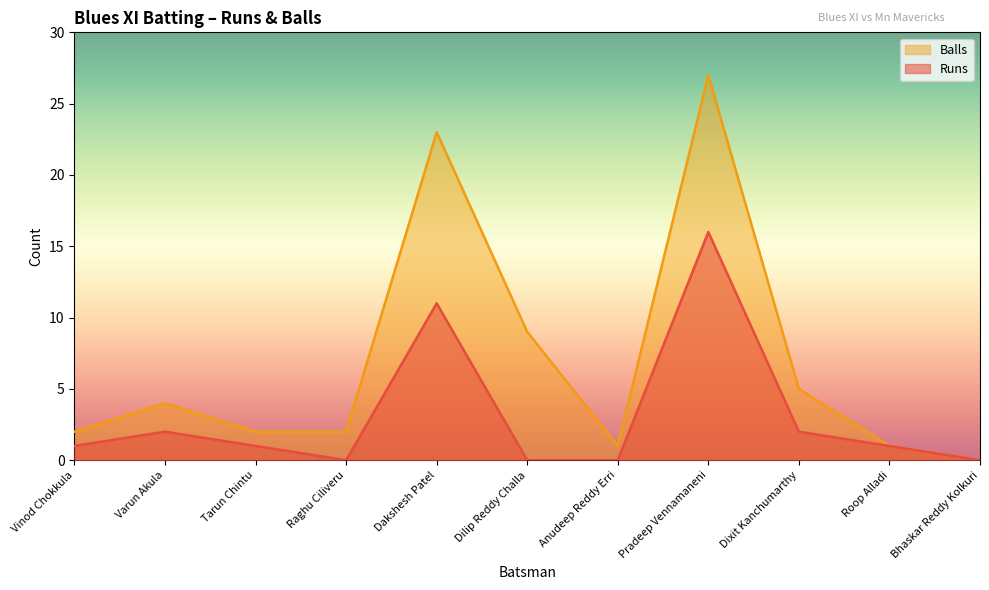

What is the difference between the Balls values at Tarun Chintu and Pradeep Vennamaneni?

25